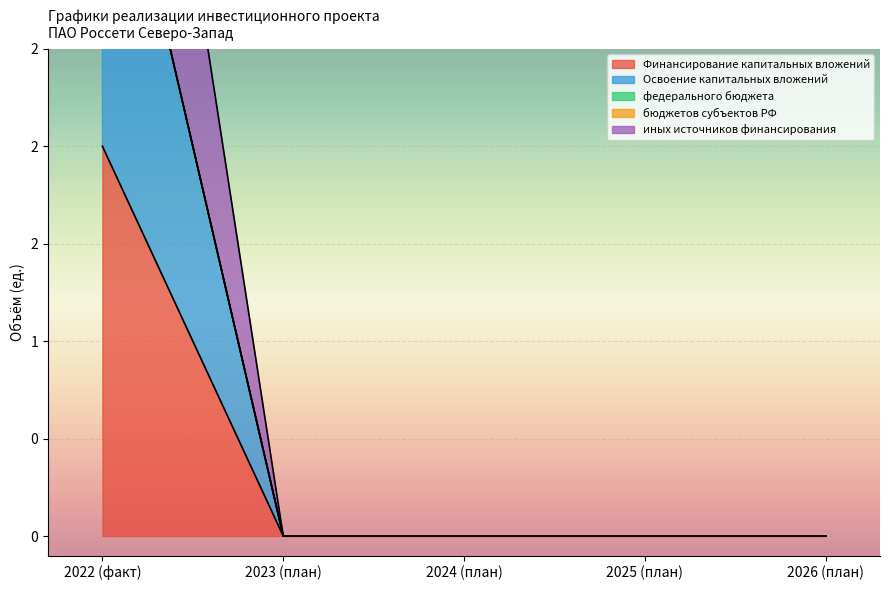

How many lines are shown in the chart?

3